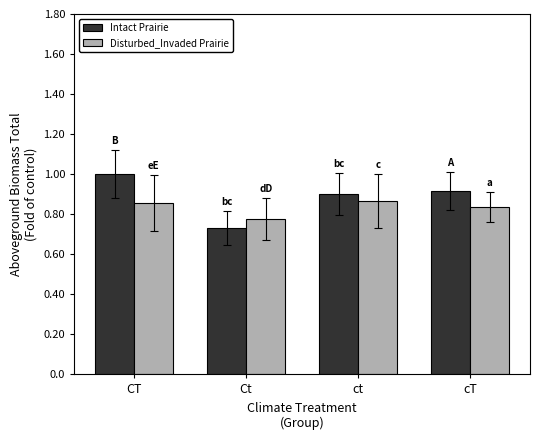

What are all the series names shown in the legend?

Intact Prairie, Disturbed_Invaded Prairie